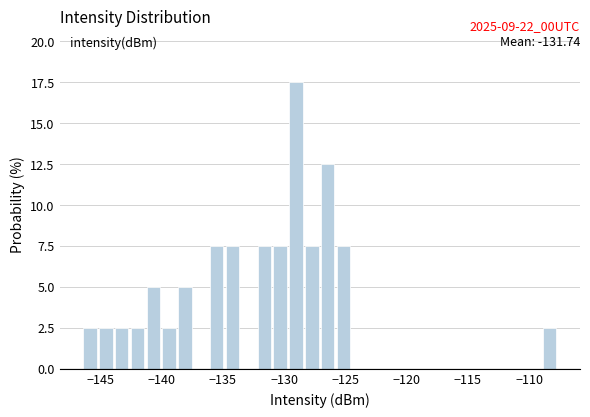

Around what value on the x-axis is the tallest bar? Give the approximate position of its centre, as read against the axis.

-129.0